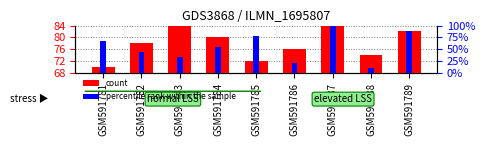

Read the percentile rank within the sample value at GSM591783.

33.3